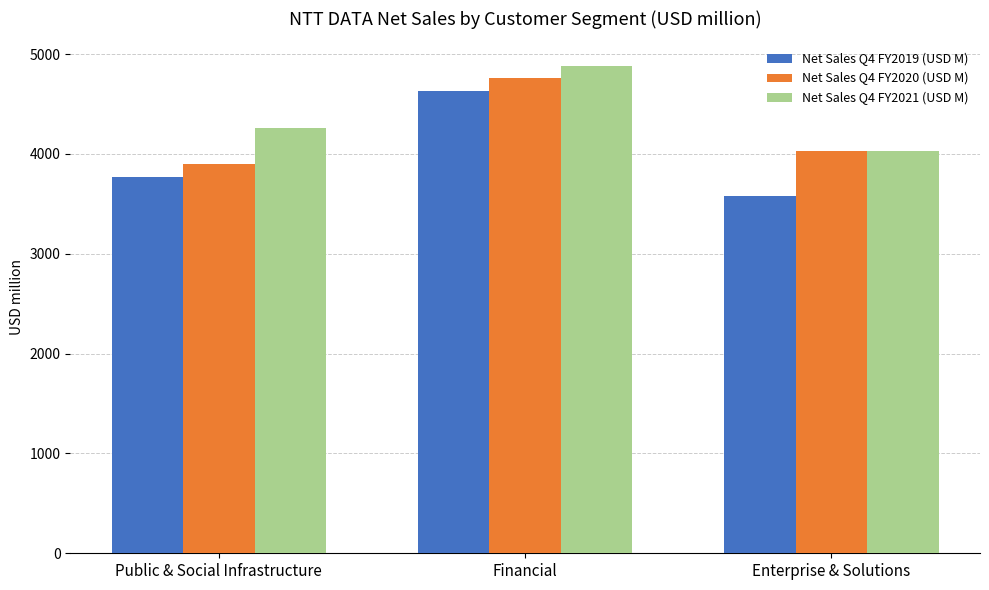

Between Public & Social Infrastructure and Enterprise & Solutions, which series saw the biggest shift?

Net Sales Q4 FY2021 (USD M)